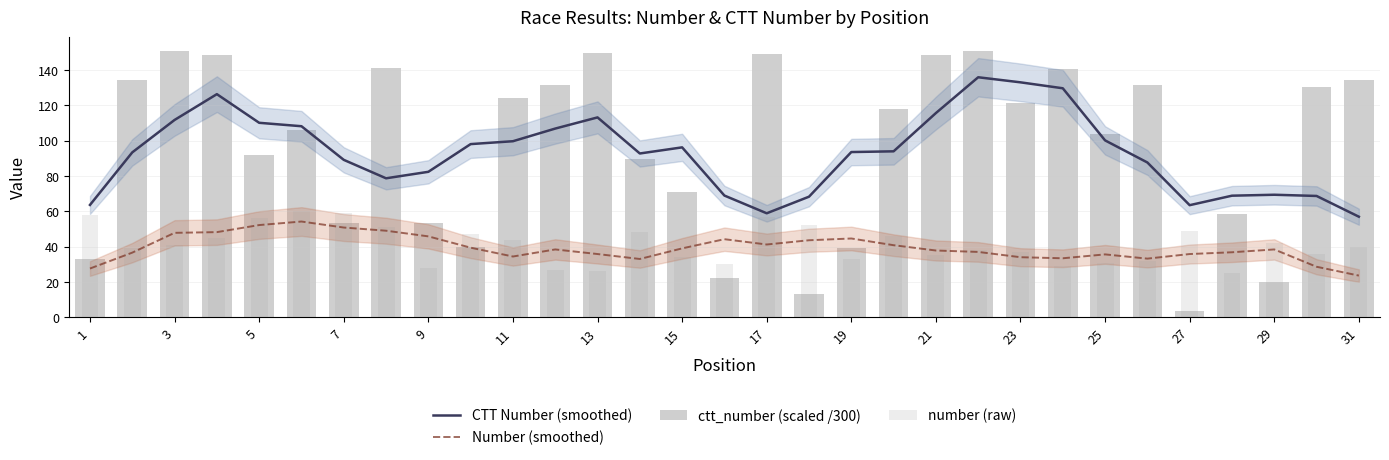

The Number (smoothed) series shows 50.8 at 7. True or false?

True